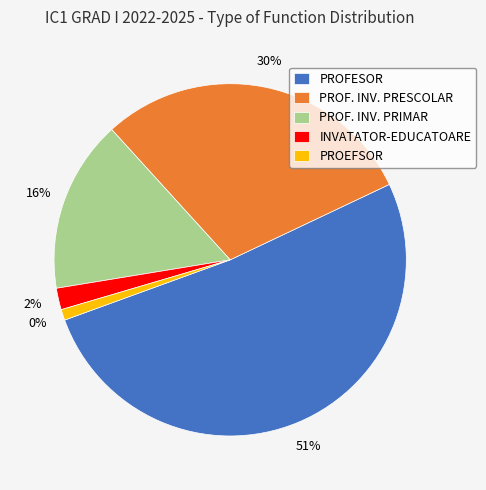

Rank the categories by value from highest to lowest.

PROFESOR, PROF. INV. PRESCOLAR, PROF. INV. PRIMAR, INVATATOR-EDUCATOARE, PROEFSOR